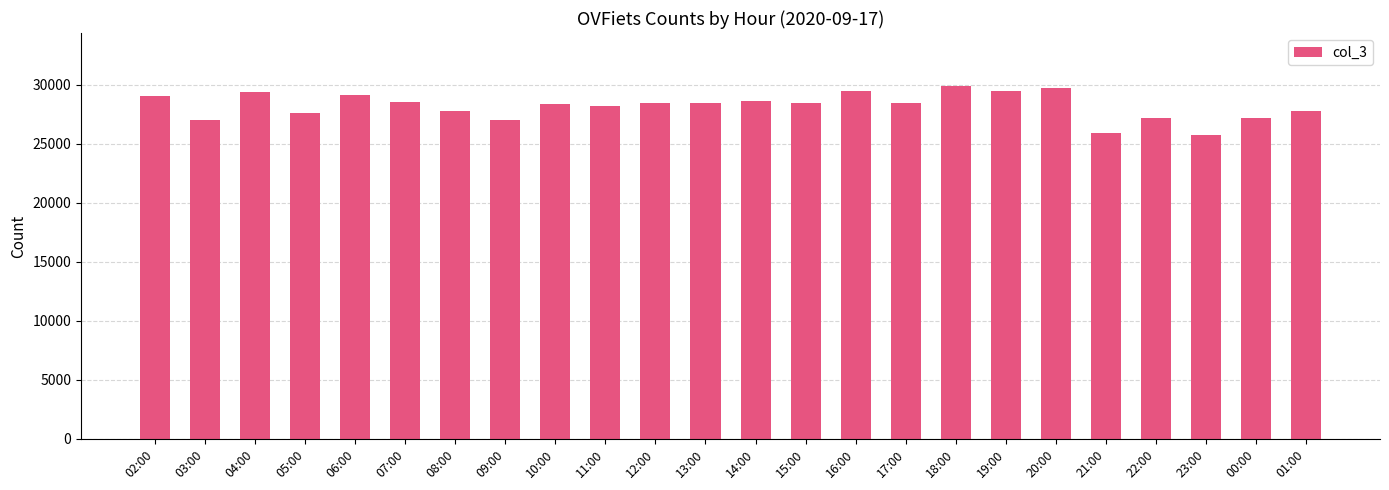

What is the smallest value displayed?

25766